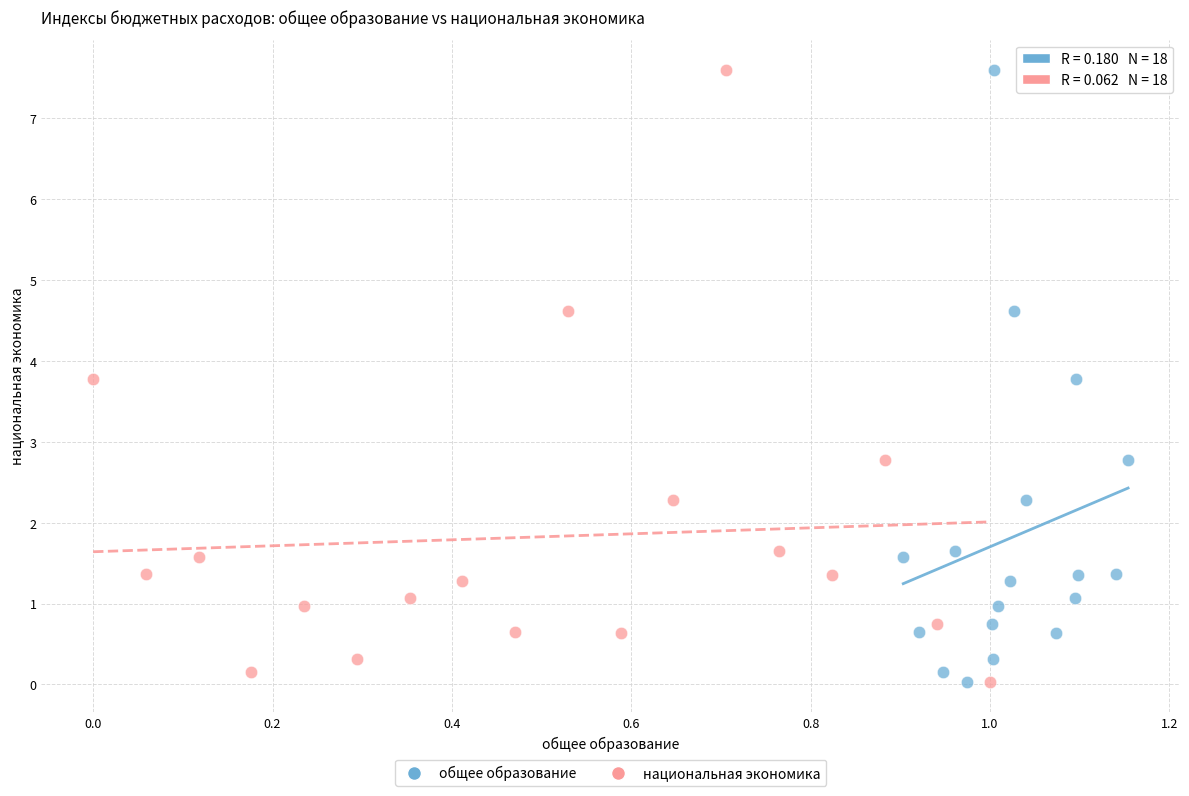

What are all the series names shown in the legend?

общее образование, национальная экономика